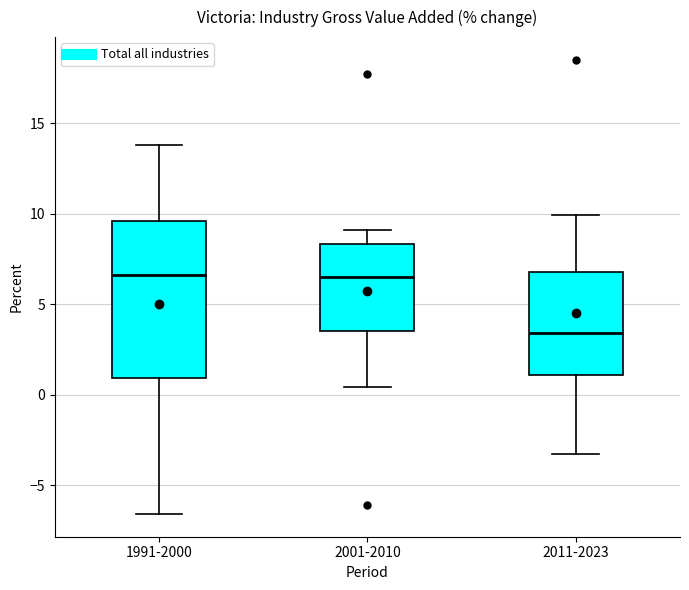

Reading left to right, transcribe this box plot: for each box, give where its median line is, the range the box spans, and where its two whiskers end, as read against the y-axis. The values are not printed on the chart, so give them approximately, as read against the axis.

1991-2000: median 6.5, box 1.0 to 9.5, whiskers -6.5 to 14.0
2001-2010: median 6.5, box 3.5 to 8.5, whiskers 0.5 to 9.0
2011-2023: median 3.5, box 1.0 to 7.0, whiskers -3.5 to 10.0